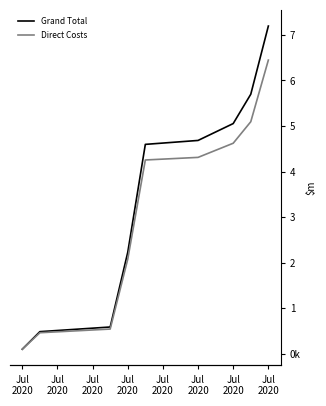

What is the difference between the second highest and minimum values in the Grand Total series?

5594386